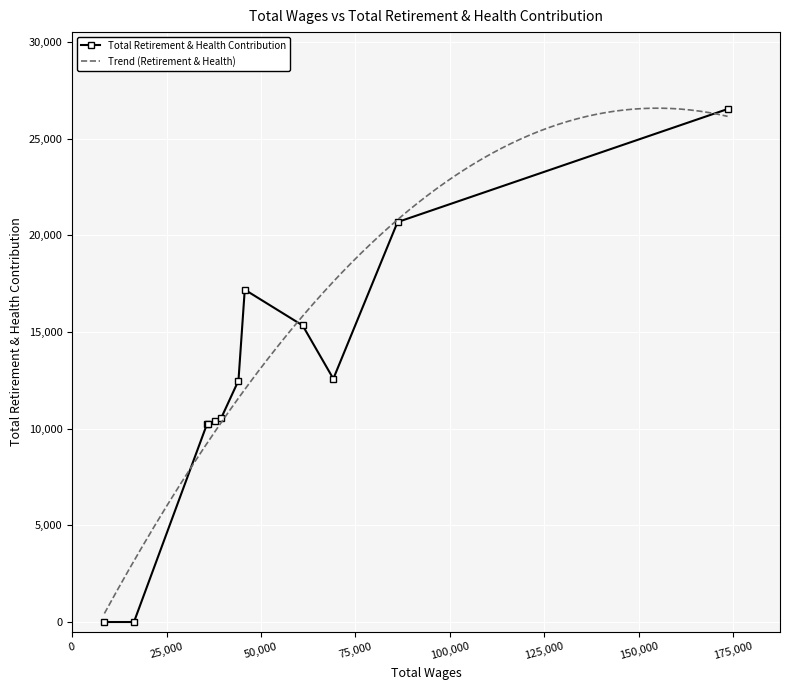

Rank the categories by value from highest to lowest.

173522.0, 86150.0, 45699.0, 61017.0, 69149.0, 44031.0, 39461.0, 37716.0, 35852.0, 35719.0, 16362.0, 8540.0